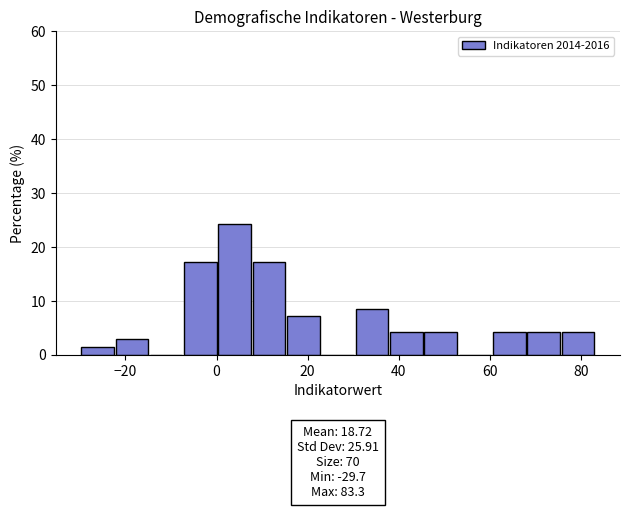

Read against the x-axis, roughly where is the centre of the tallest bar?

4